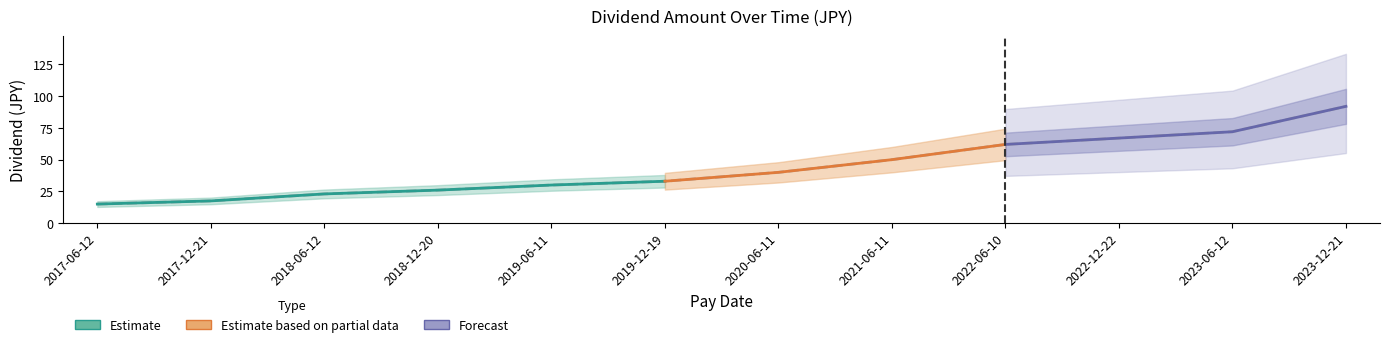

What position from the right is 2018-12-20?

9